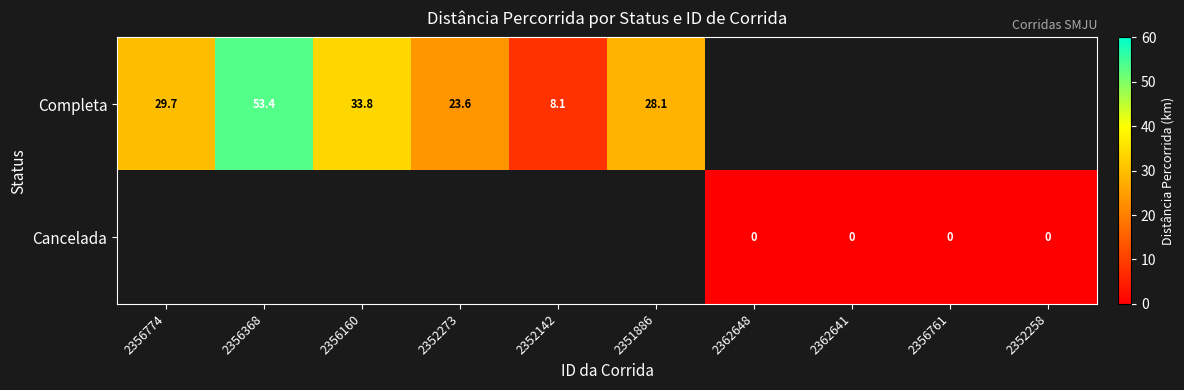

Which series has the widest spread of values?

Completa